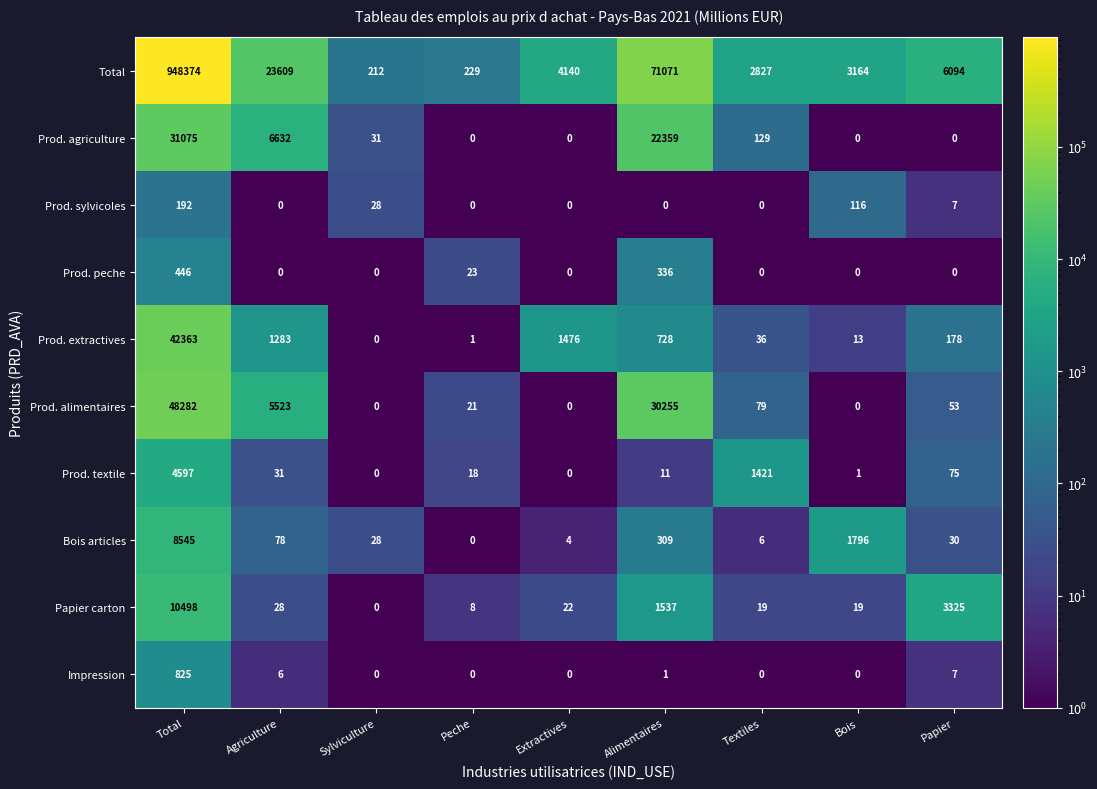

What is the maximum value for Papier carton?

10498